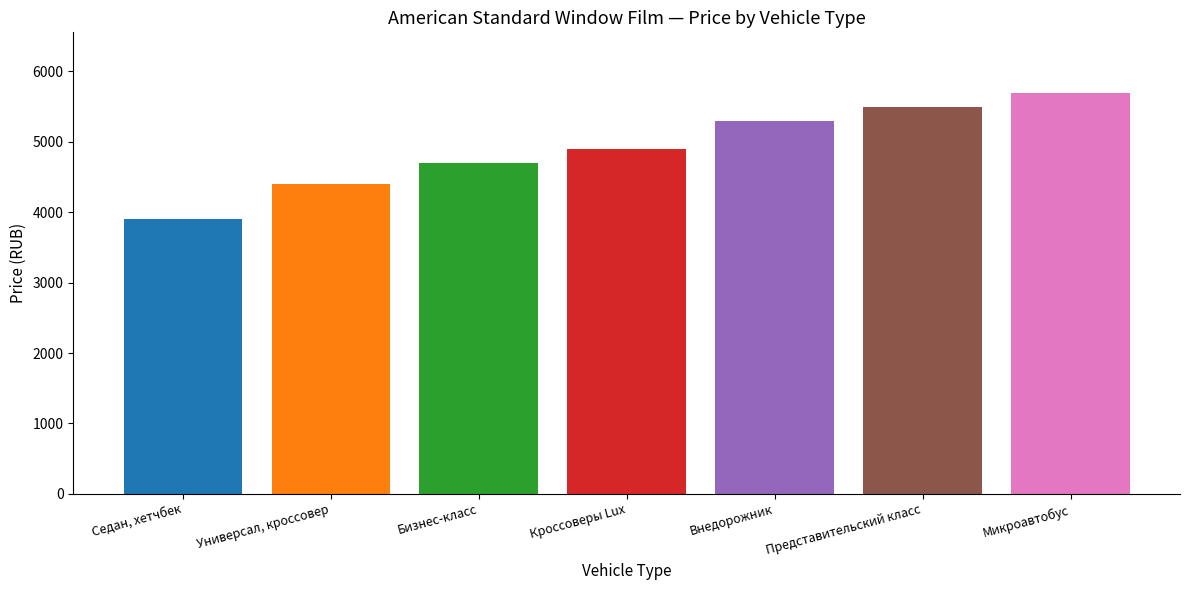

The value at Универсал, кроссовер is 6053. True or false?

False